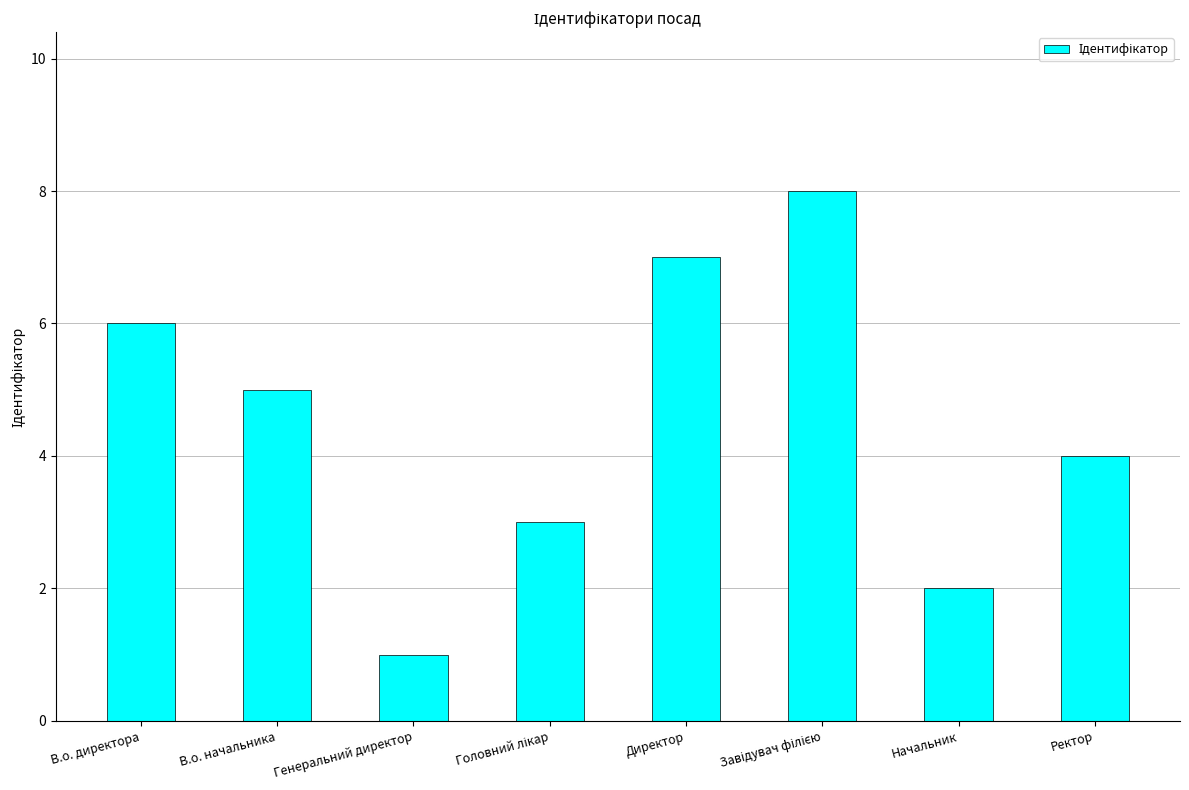

Does the chart contain stacked bars?

No